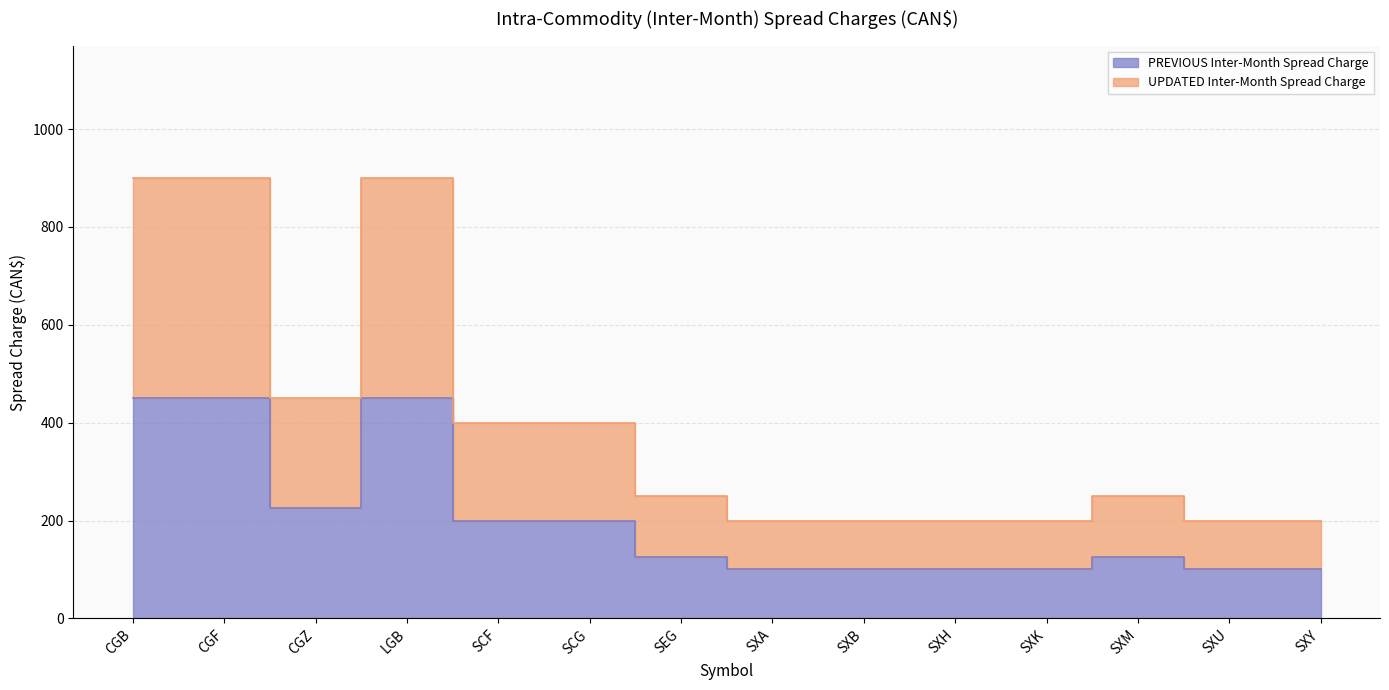

Is it true that PREVIOUS Inter-Month Spread Charge equals 144 at SXA?

False